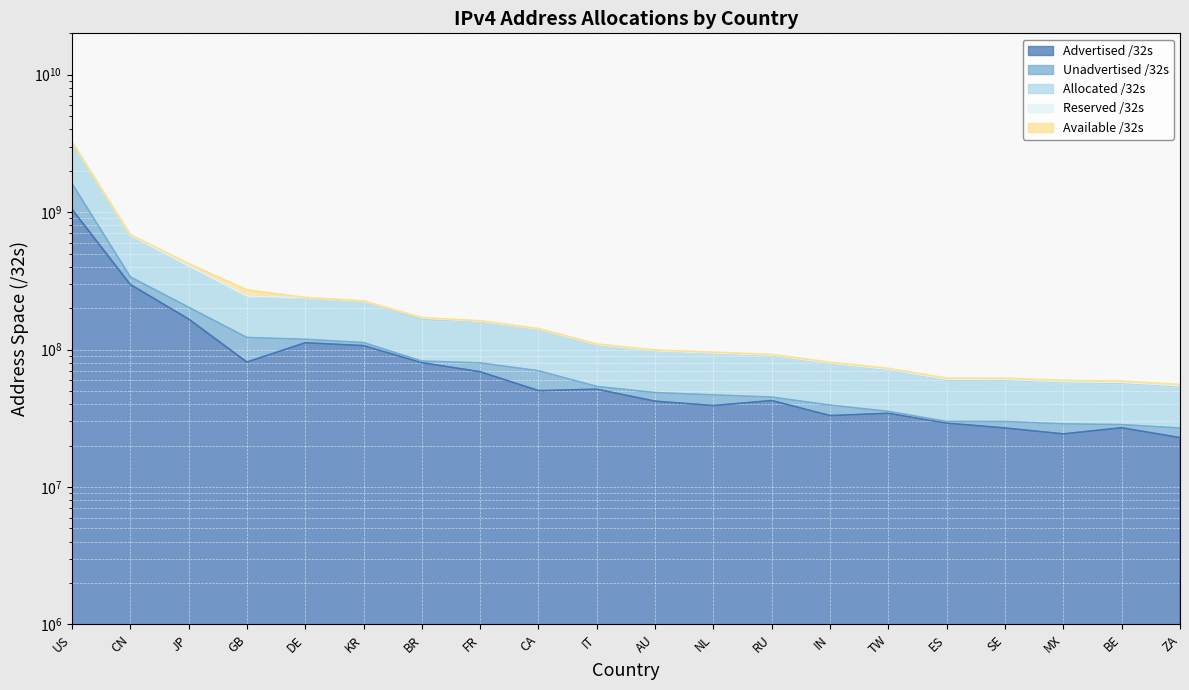

What position from the right is IT?

11